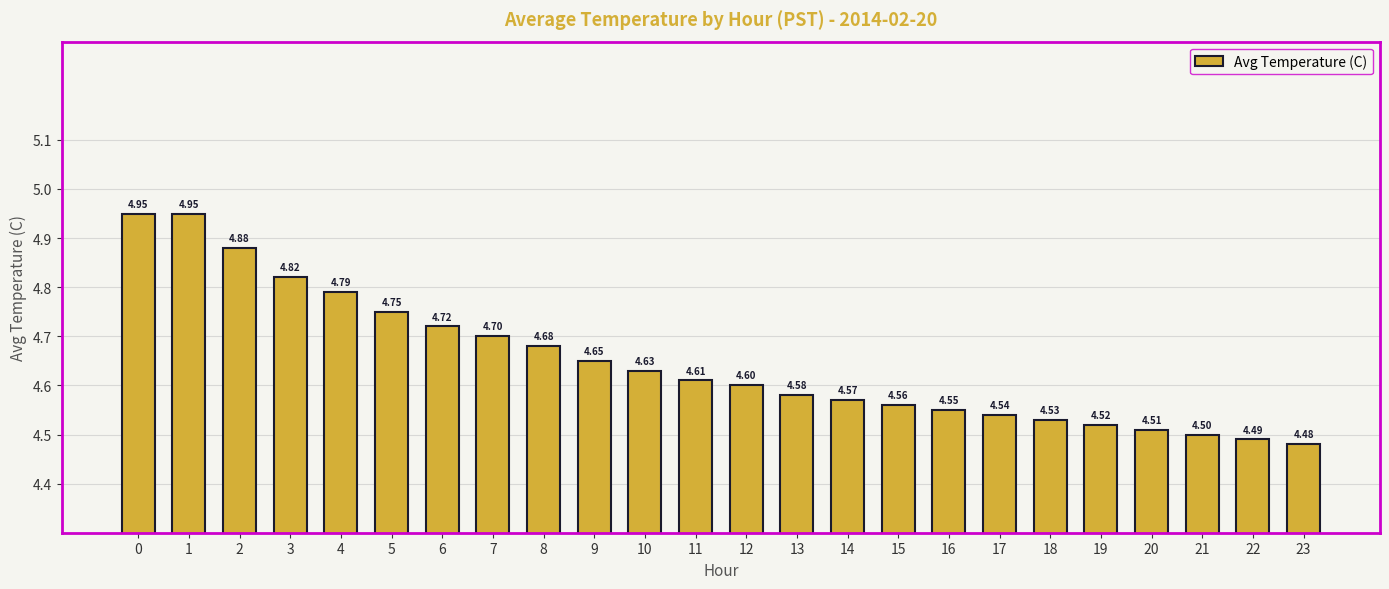

What is the change in value from 2 to 13?

-0.3